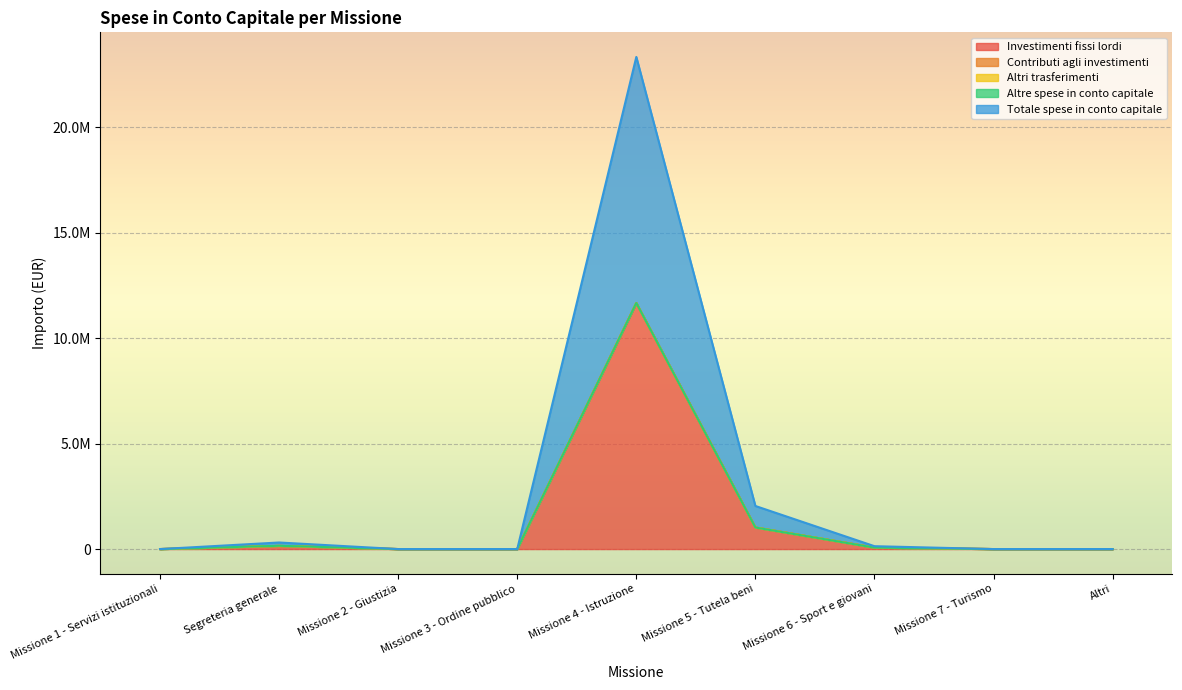

True or false: Investimenti fissi lordi and Contributi agli investimenti intersect in this chart.

False